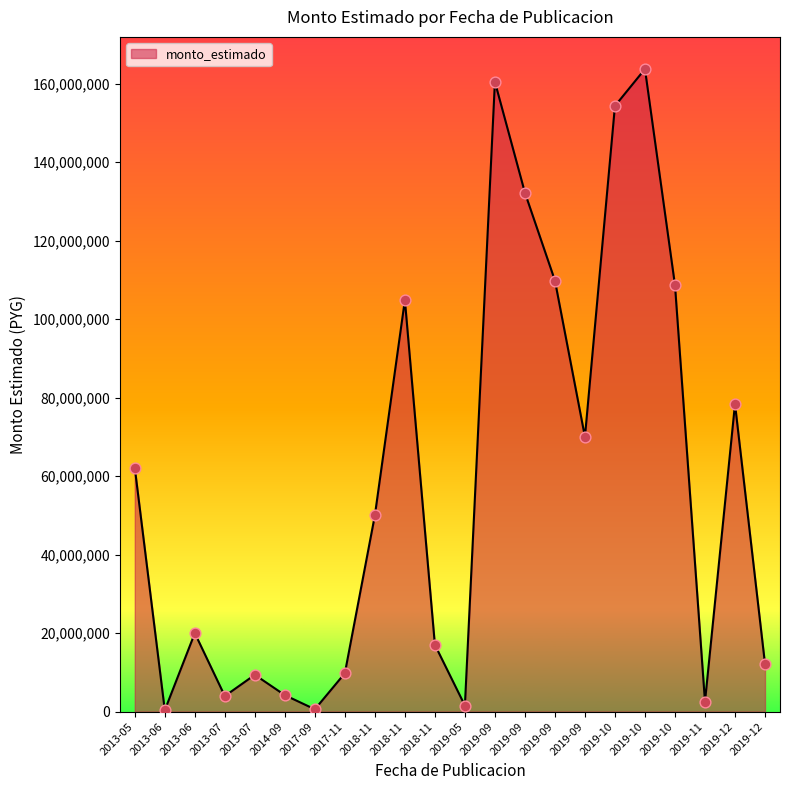

Between 2019-05 and 2013-06, which is larger?

2013-06